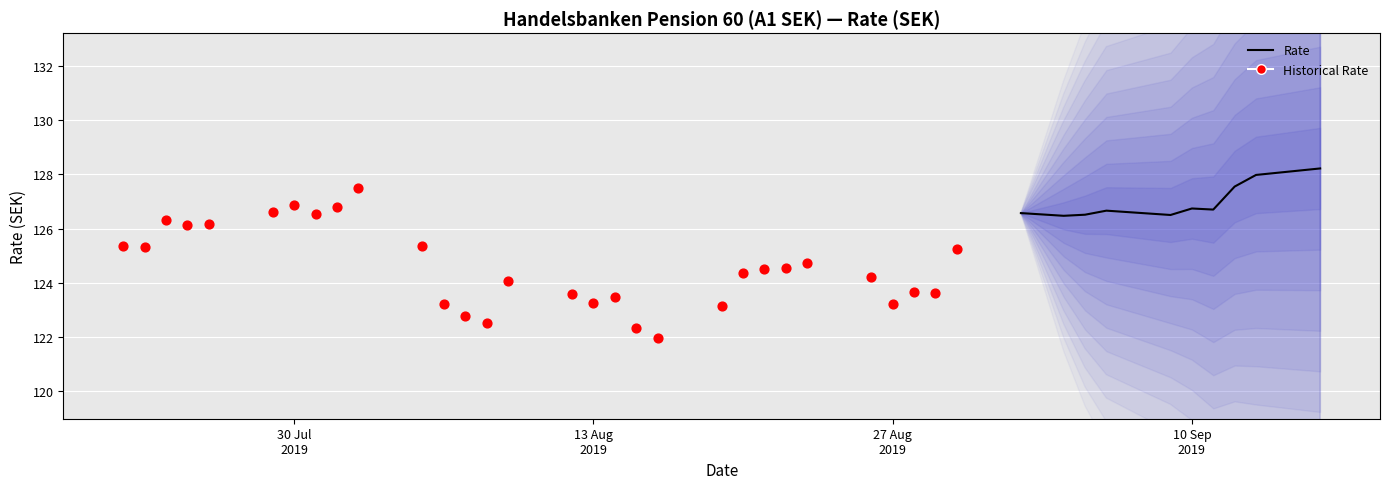

What is the change in value from 13.08.2019 to 11.09.2019?

+3.4